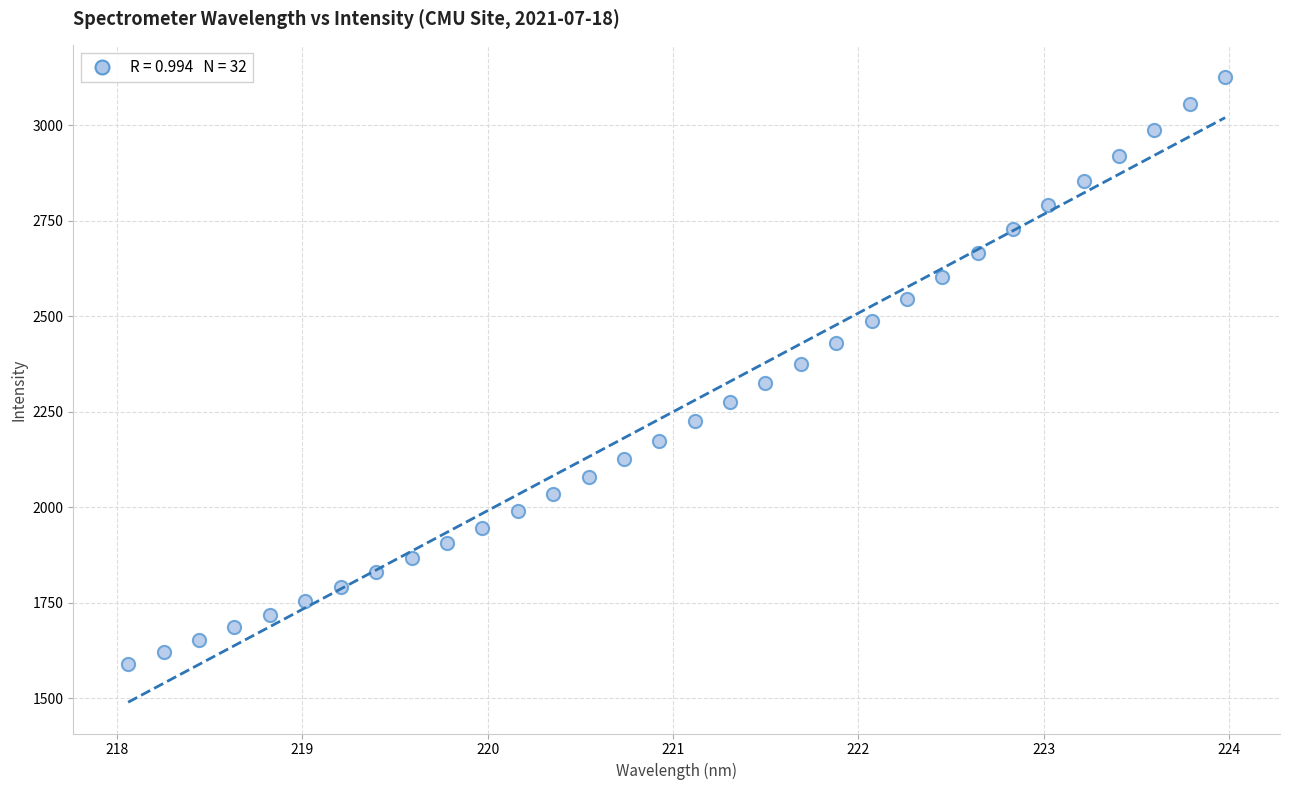

What is the range of X values (max minus min)?

5.9